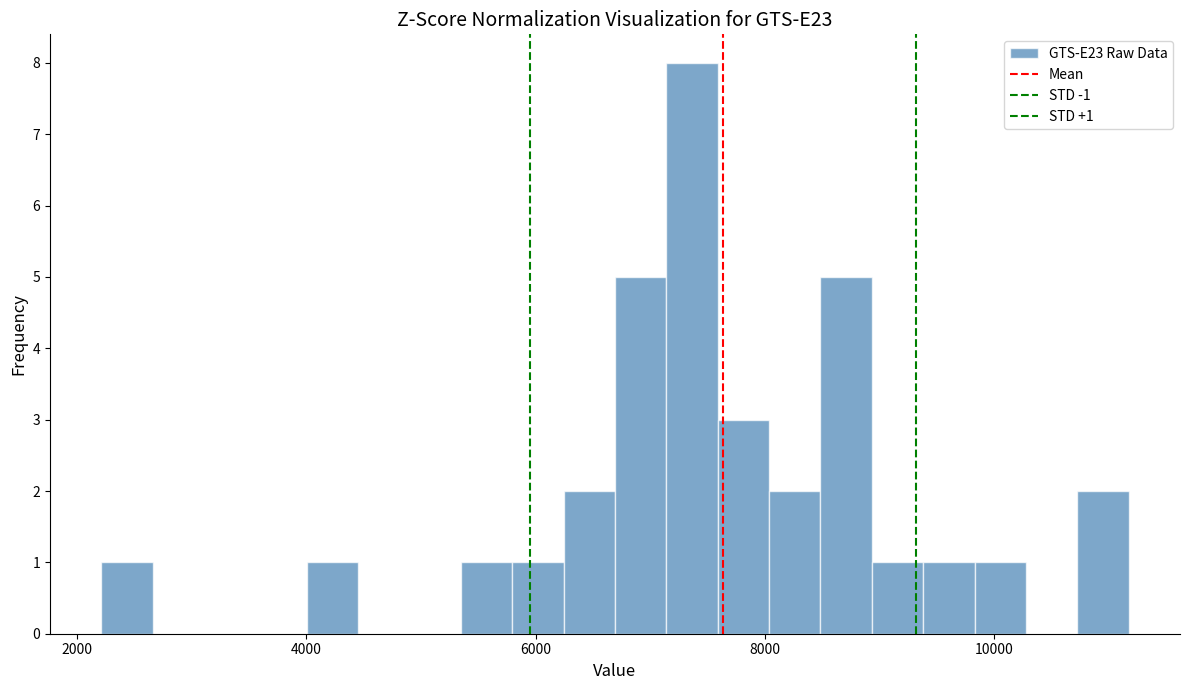

Read against the x-axis, roughly where is the centre of the tallest bar?

7400